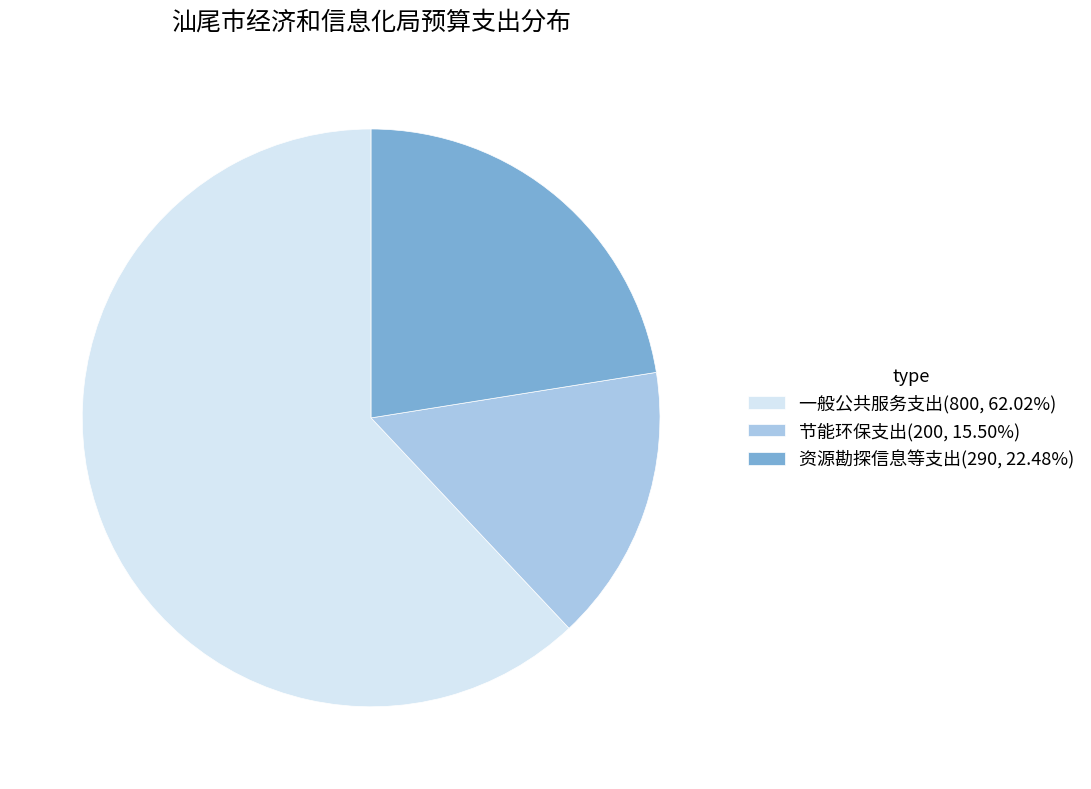

Do 节能环保支出(200, 15.50%) and 资源勘探信息等支出(290, 22.48%) together represent more than half of the pie?

No